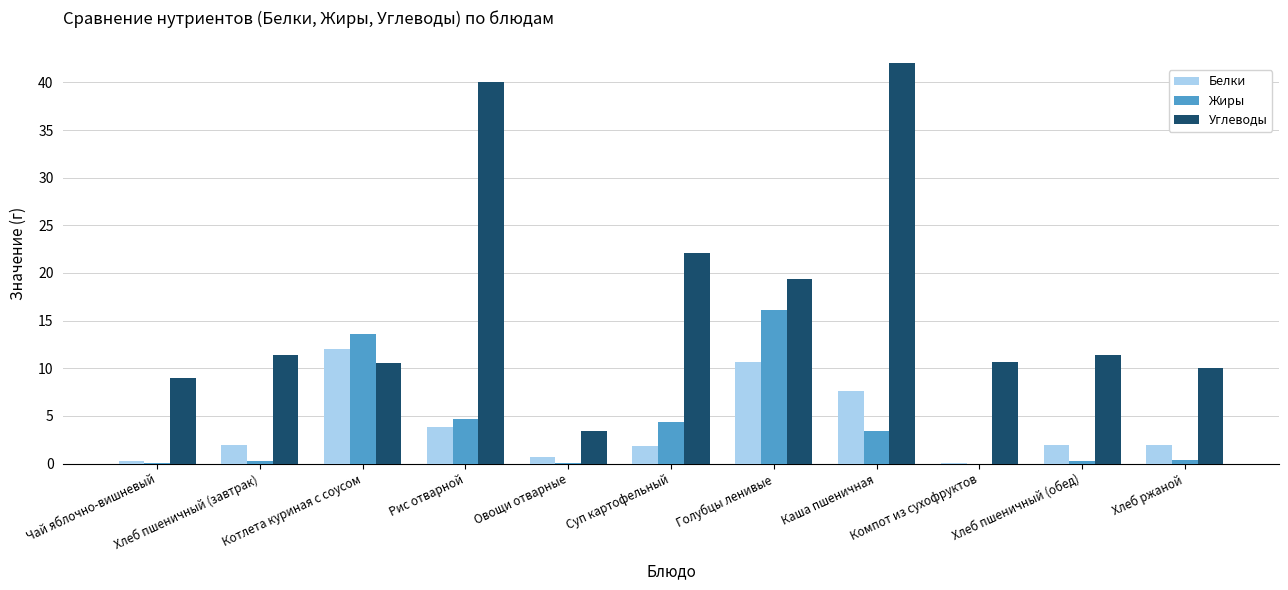

At which category is the sum across all series the highest?

Каша пшеничная